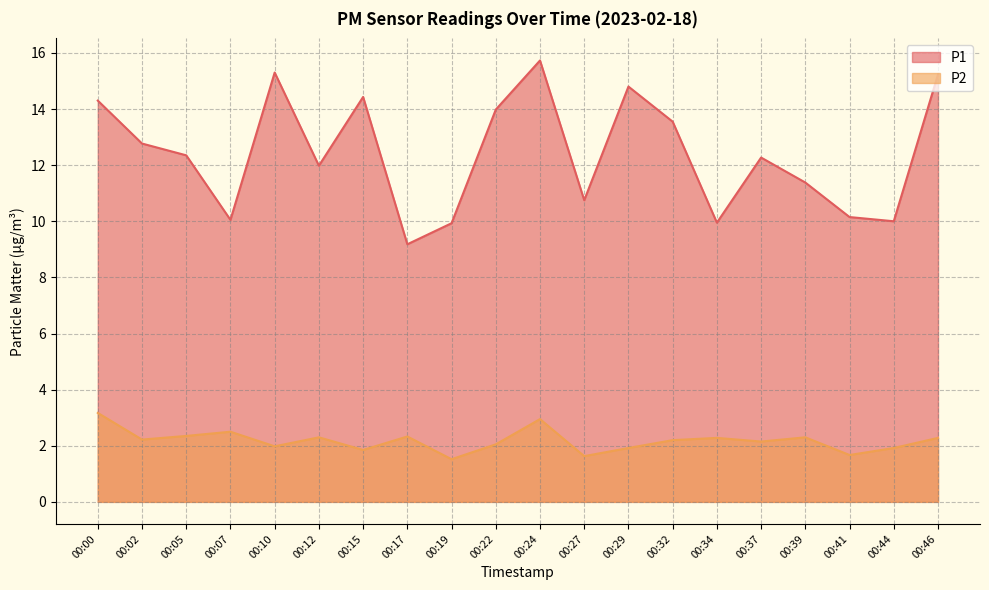

How many categories are shown in the chart?

20